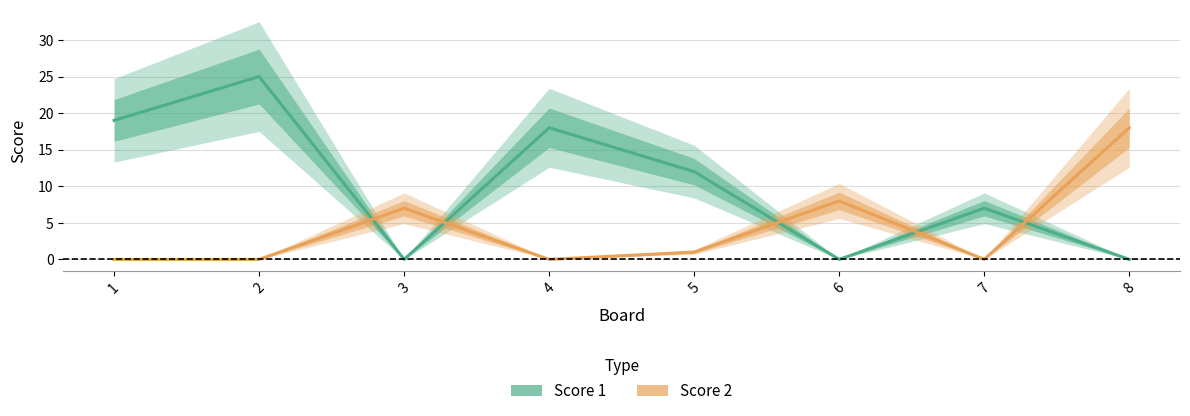

Which series has the widest spread of values?

Score 1